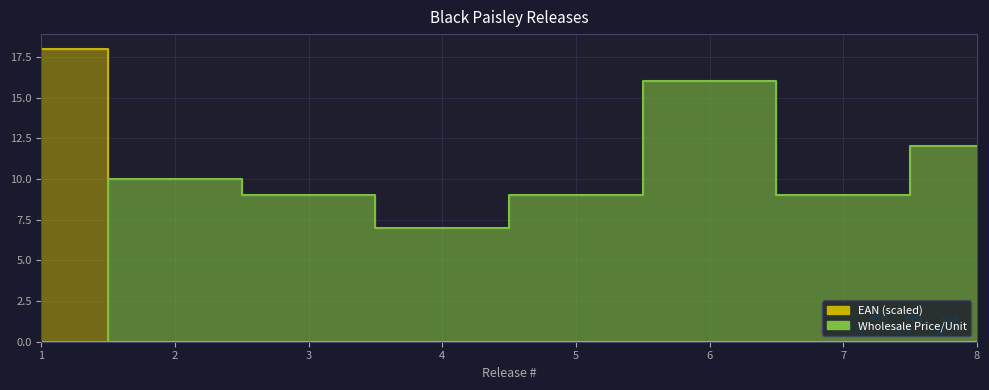

The value of EAN (normalized) at 6 is 0.0. True or false?

False